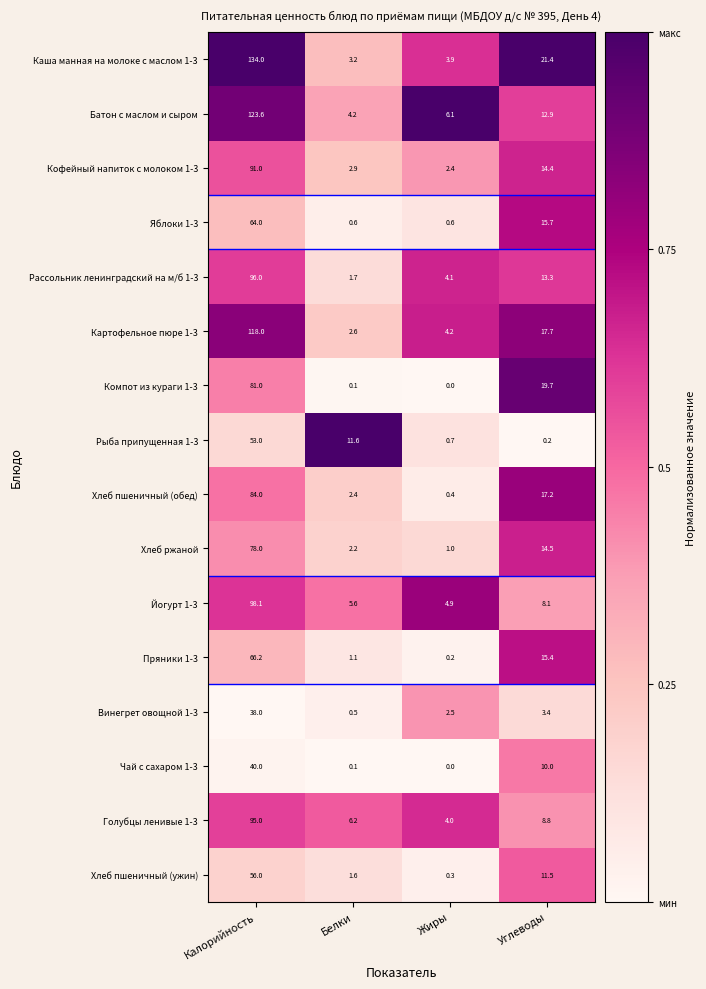

The value of Батон с маслом и сыром at Углеводы is 12.9. True or false?

True